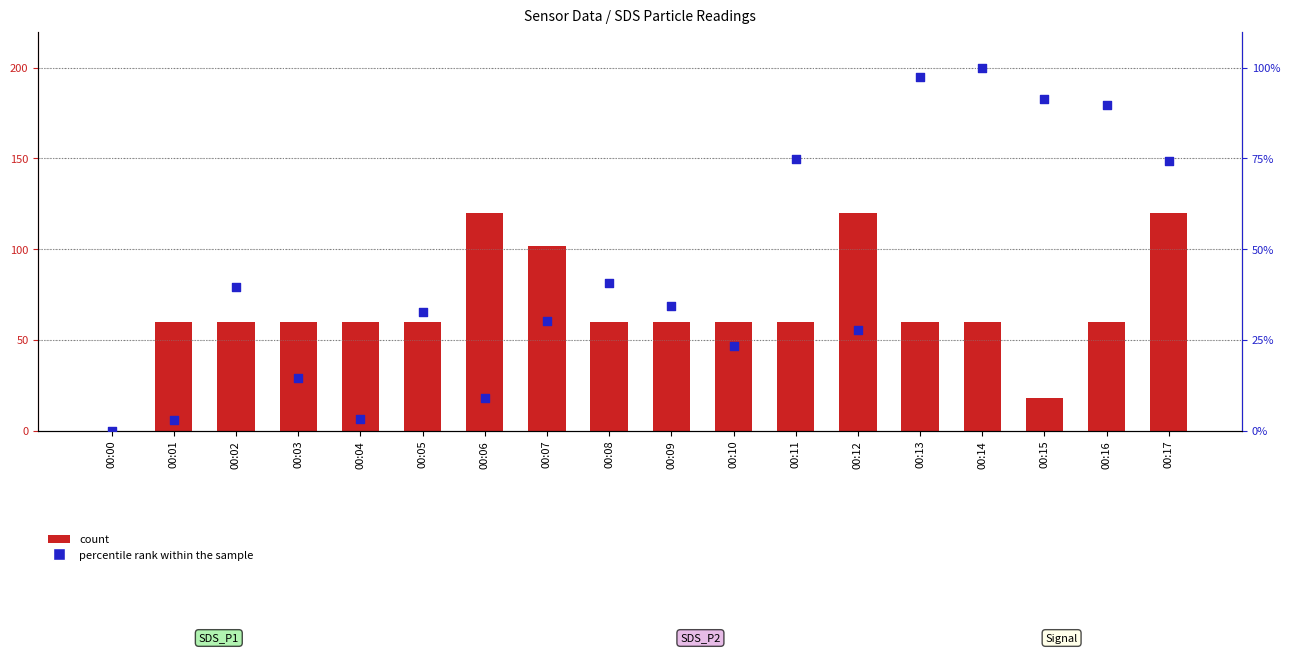

Is the value of percentile rank within the sample at 00:07 greater than the value of count at 00:14?

No